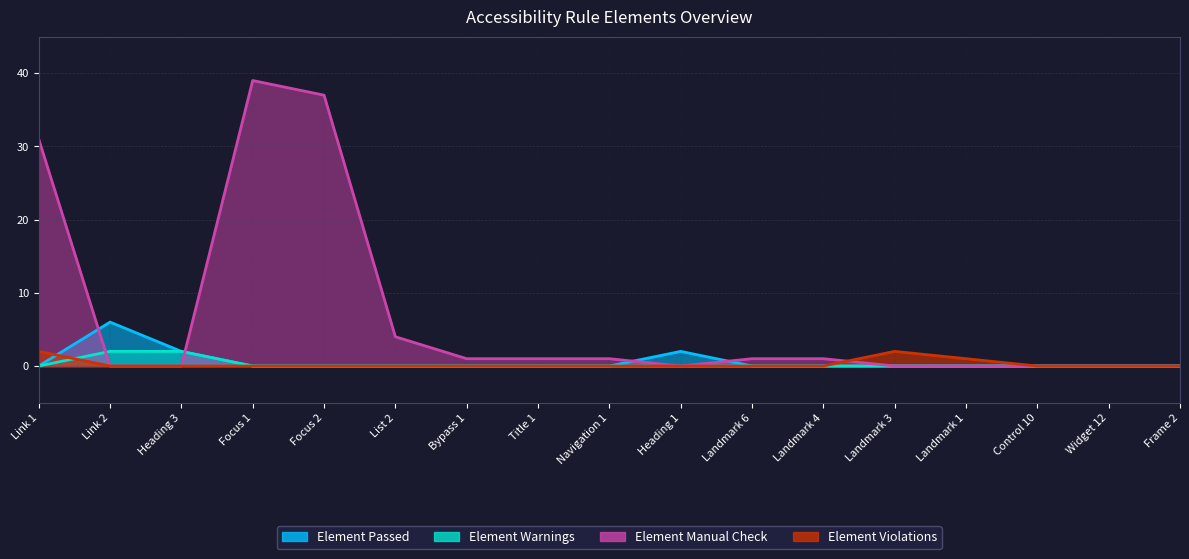

Does the chart have visible grid lines?

Yes